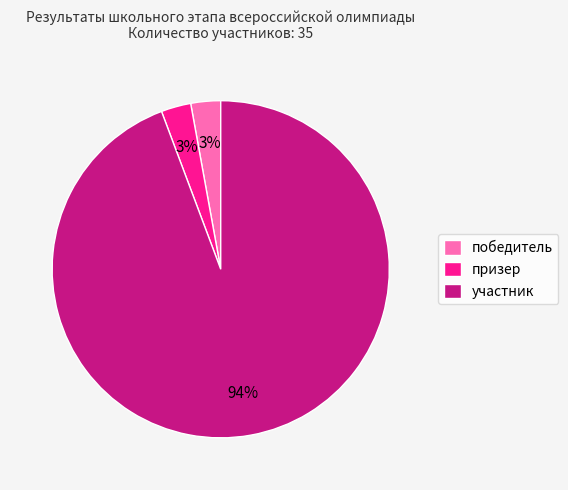

Approximately how many times larger is the value at призер compared to победитель?

1.0